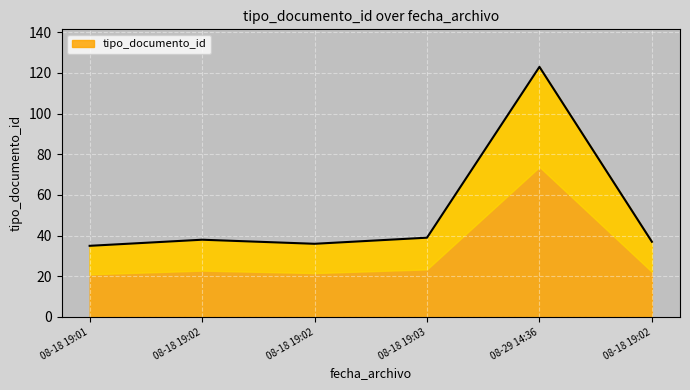

True or false: the data has more than 0 interior local peaks.

True